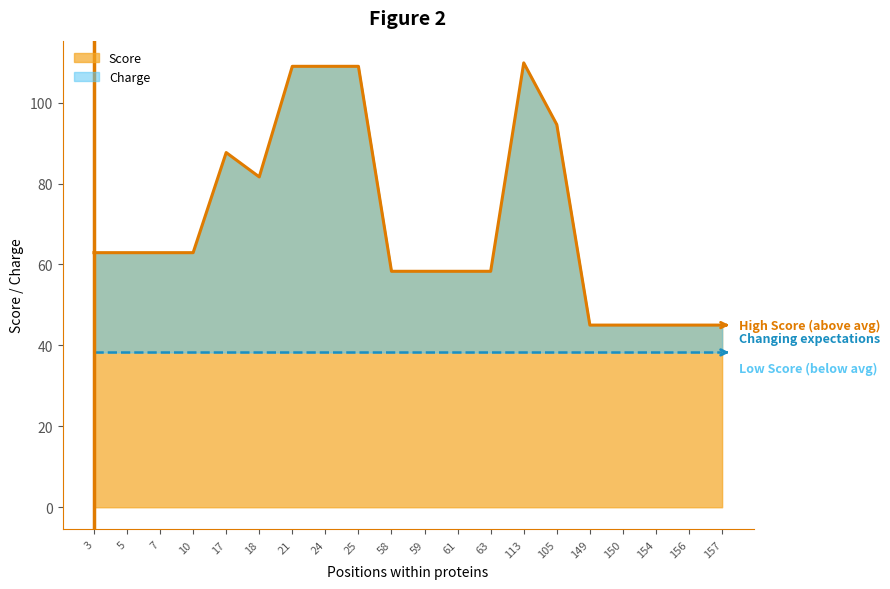

Reading right to left, what are all the values shown in this chart?

157=45.0	156=45.0	154=45.0	150=45.0	149=45.0	105=94.6	113=109.8	63=58.3	61=58.3	59=58.3	58=58.3	25=109.0	24=109.0	21=109.0	18=81.6	17=87.7	10=62.9	7=62.9	5=62.9	3=62.9